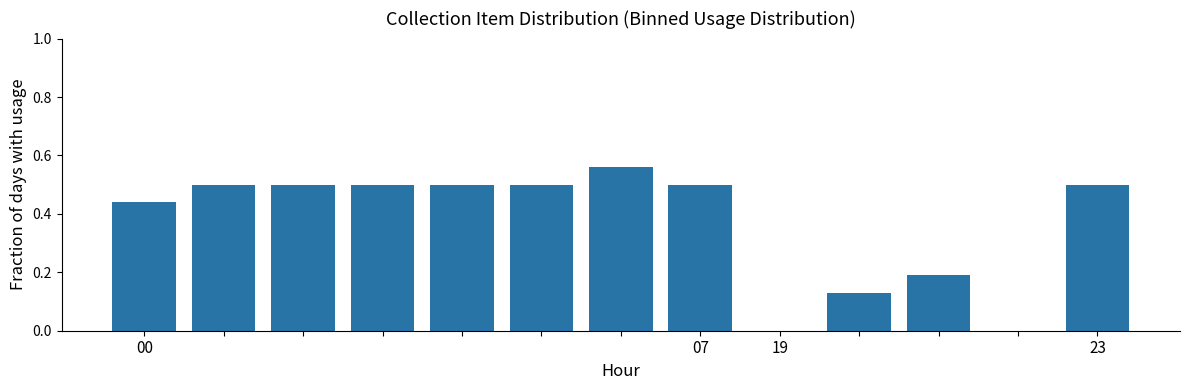

Reading left to right, what are all the values shown in this chart?

0.4	0.5	0.5	0.5	0.5	0.5	0.6	0.5	0.0	0.1	0.2	0.0	0.5